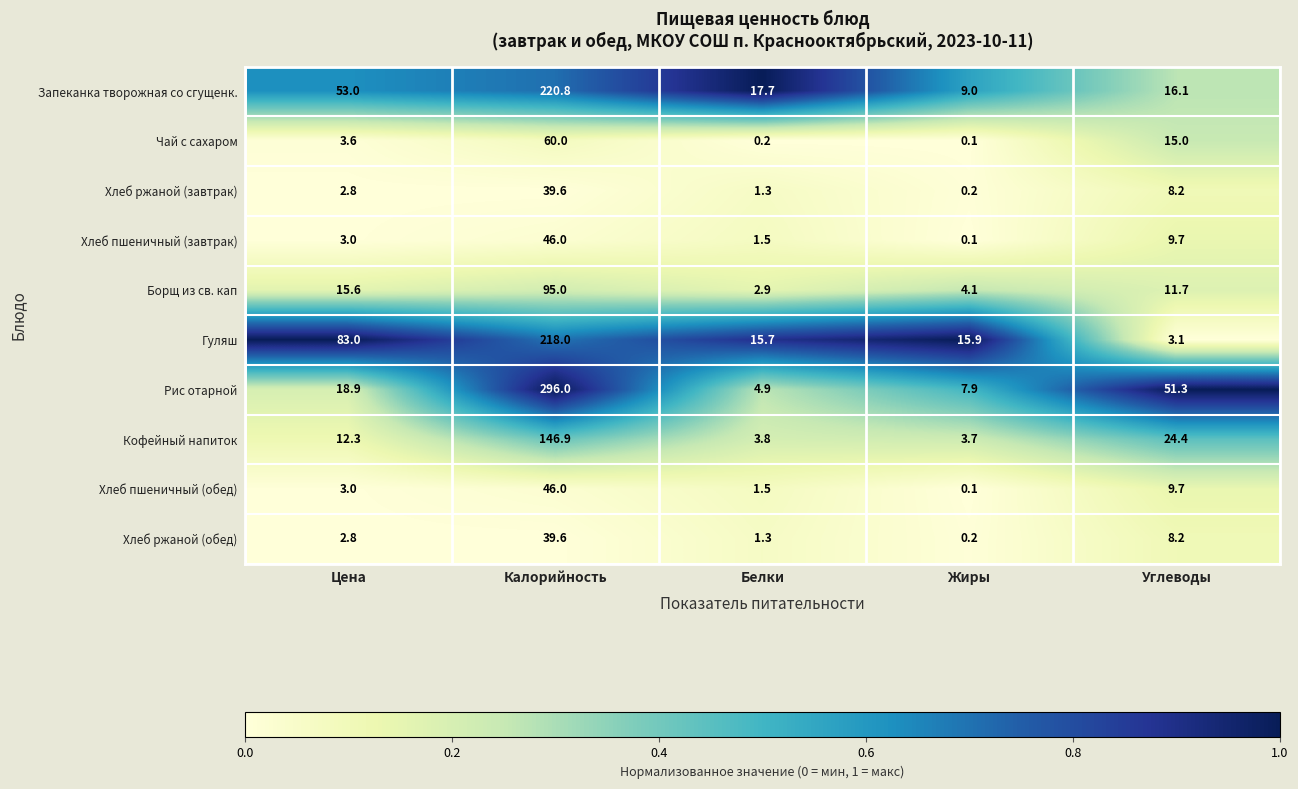

What is the total value across all series at Жиры?

41.3